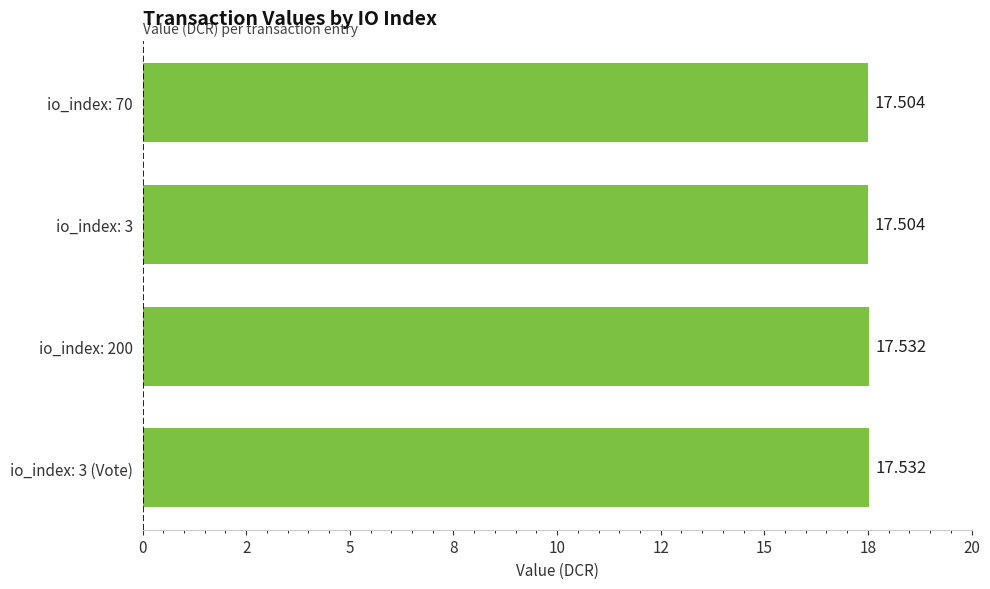

Are the bars horizontal?

Yes